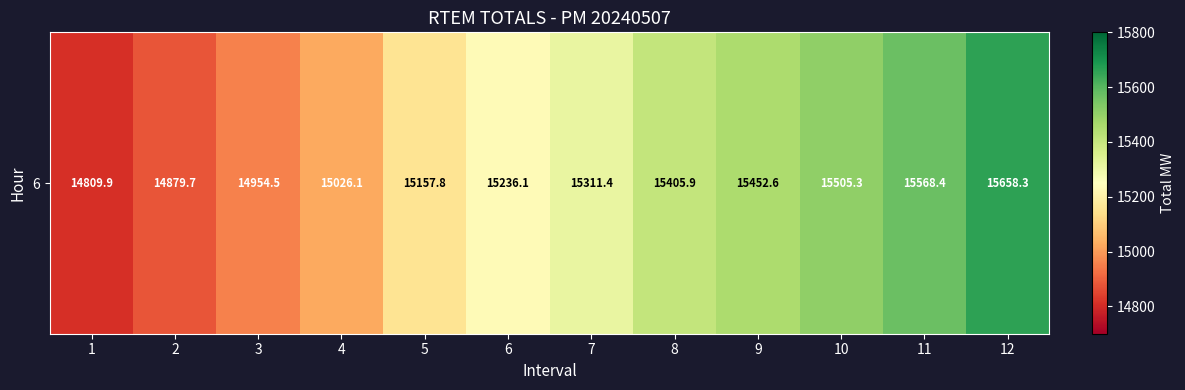

Reading right to left, list all the values displayed in this chart.

15658.3	15568.4	15505.3	15452.6	15405.9	15311.4	15236.1	15157.8	15026.1	14954.5	14879.7	14809.9